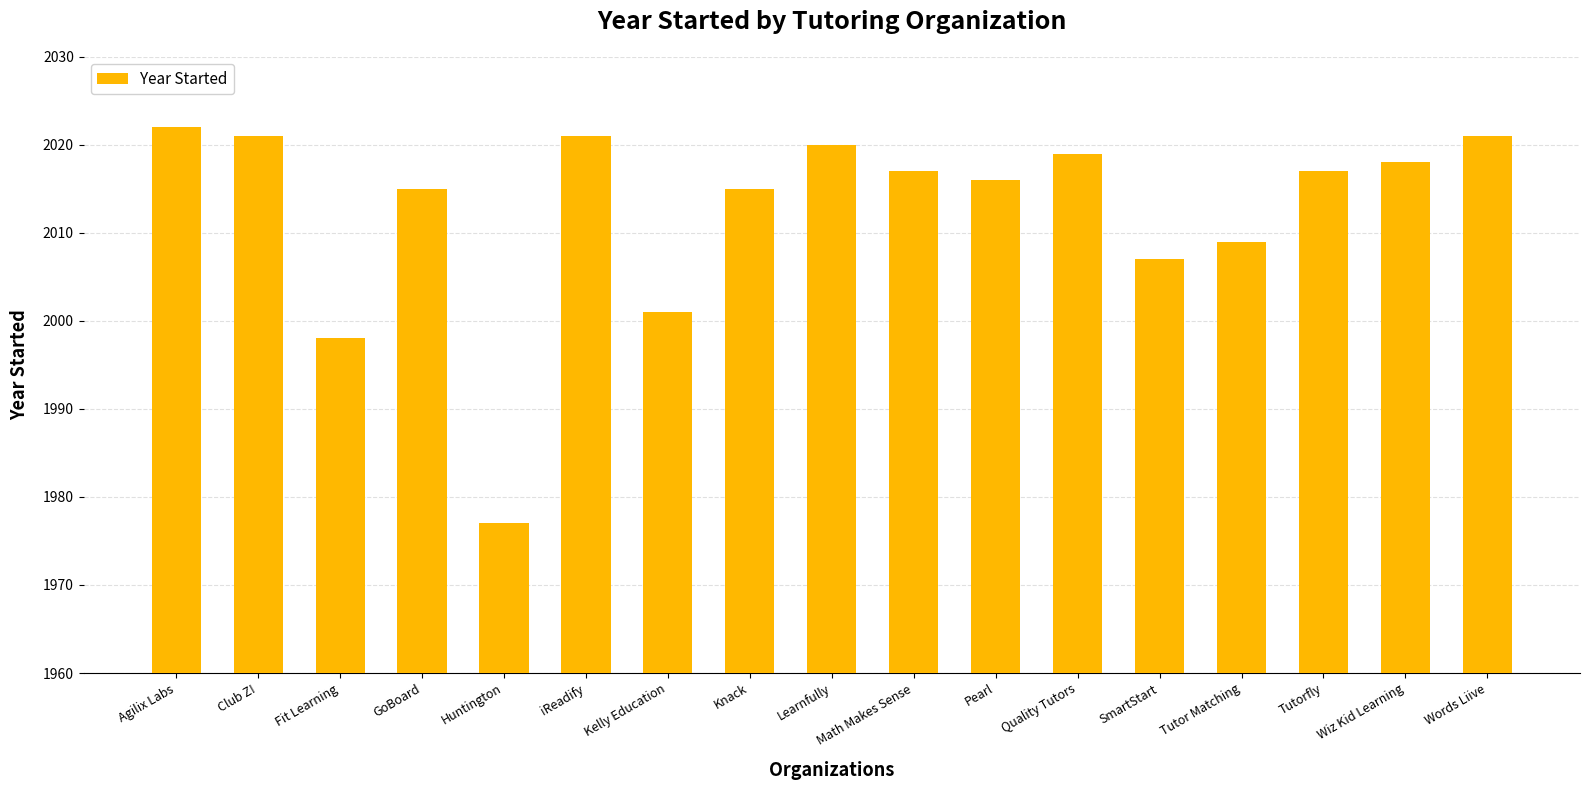

Approximately how many times larger is the value at Tutorfly compared to Pearl?

1.0